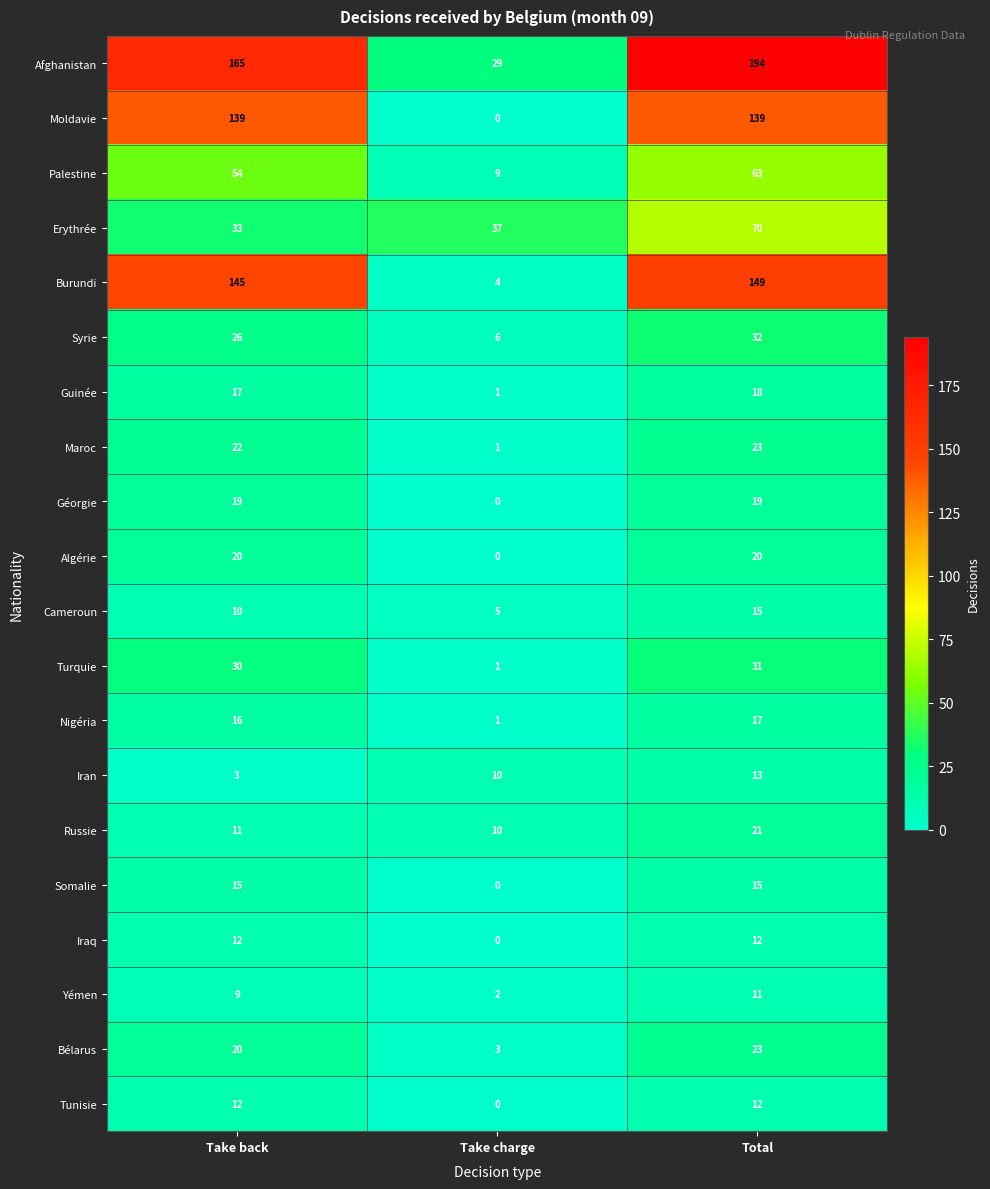

Rank the categories by Russie value from lowest to highest.

Take charge, Take back, Total